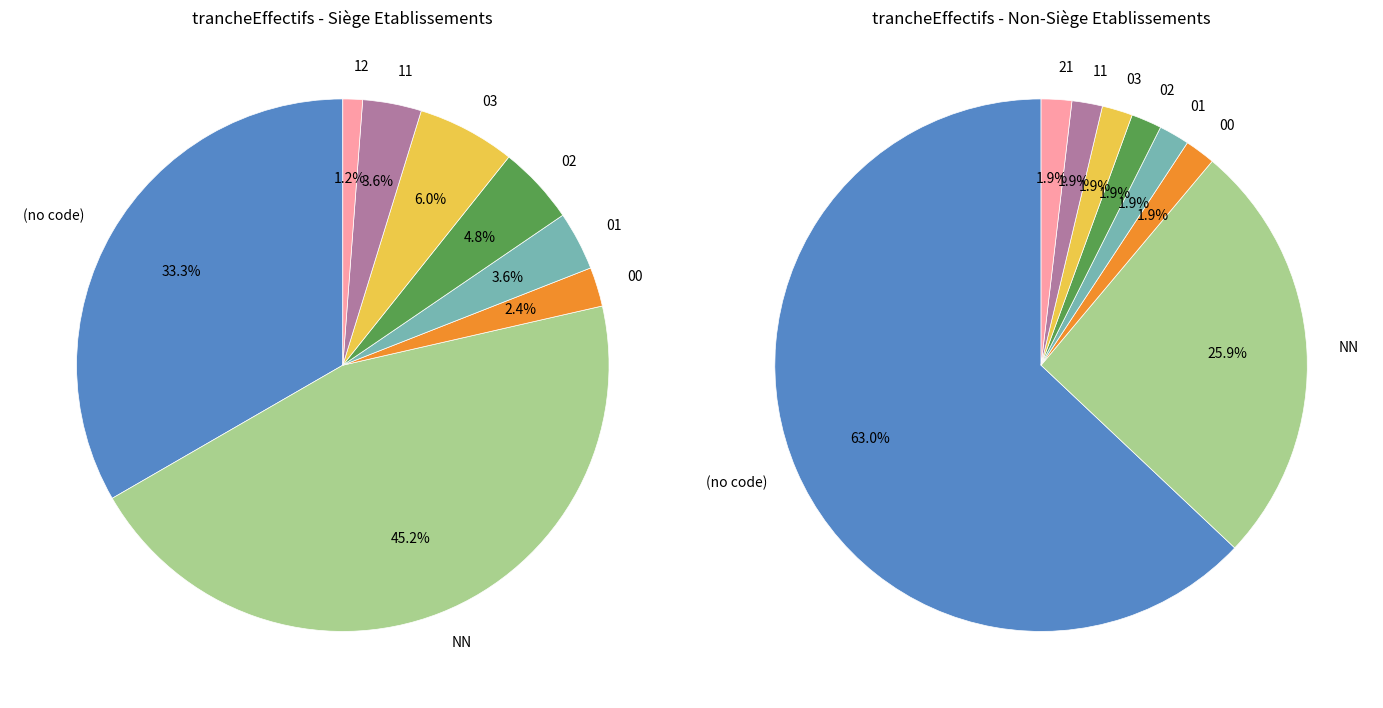

To the nearest percent, what percentage of the pie is 00?

2%